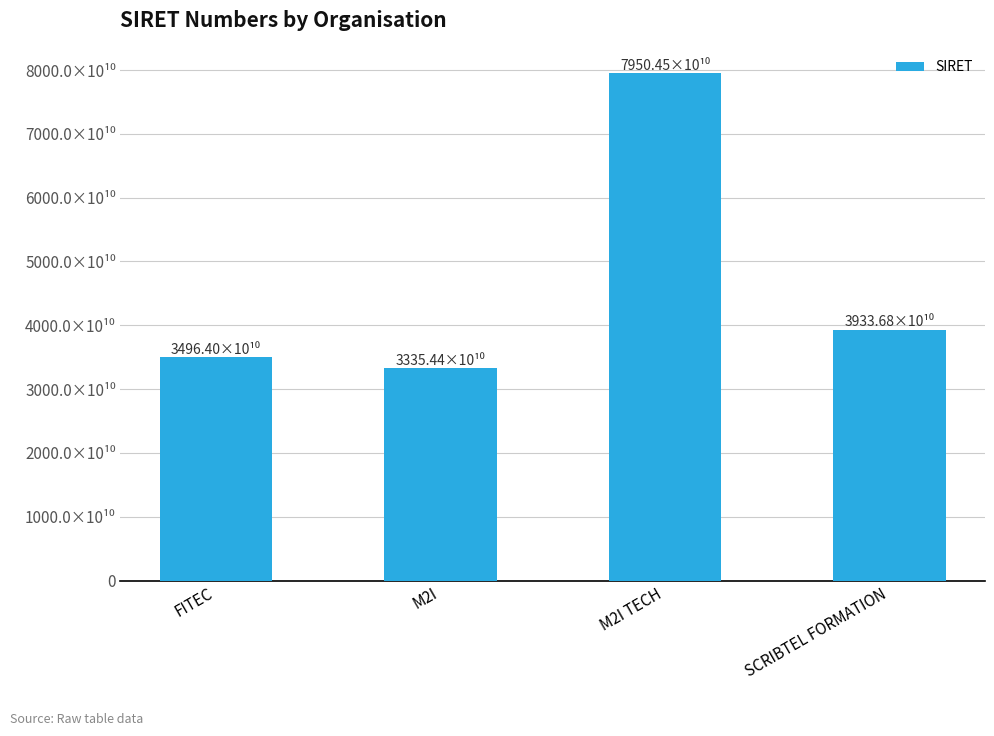

What is the change in value from M2I to M2I TECH?

+46150094199666